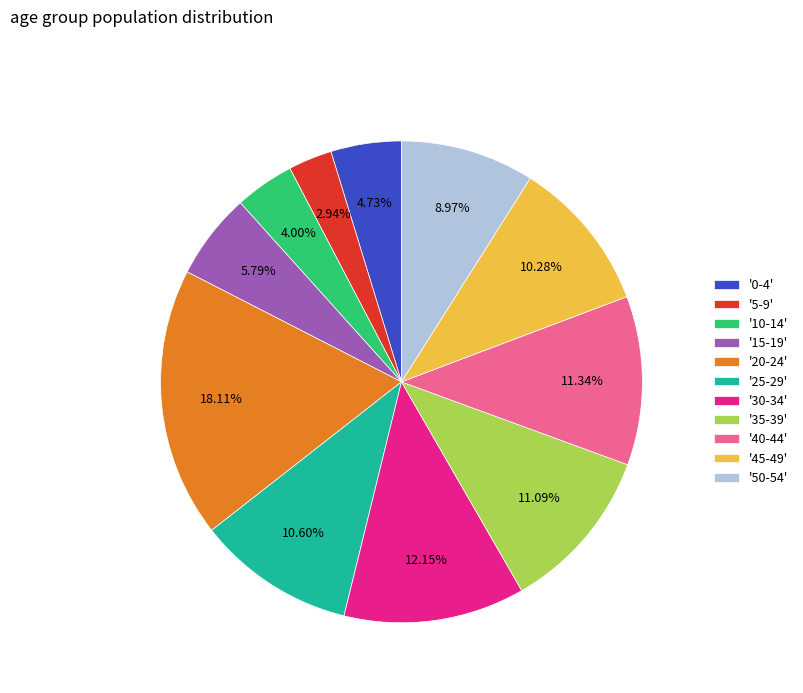

How many slices are in this pie chart?

11